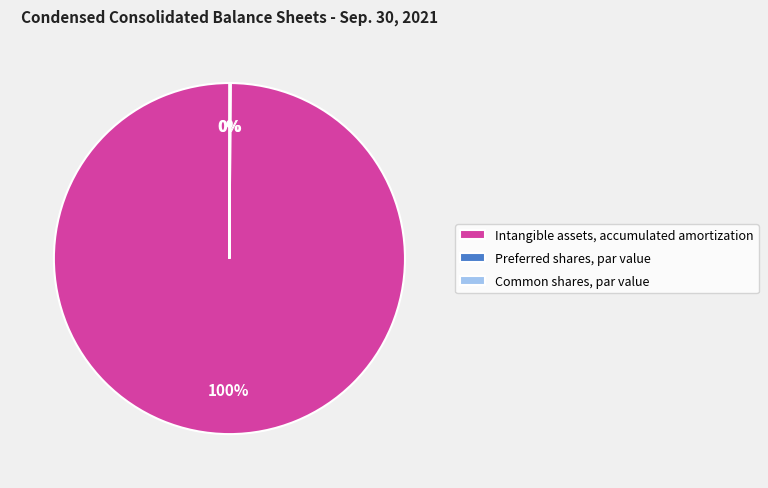

True or false: Intangible assets, accumulated amortization accounts for 100% of the total.

True